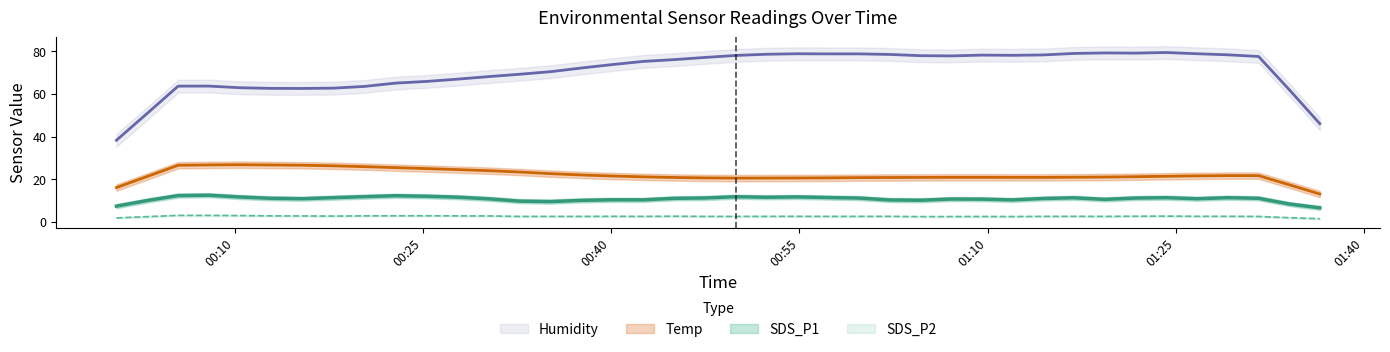

Is the value of SDS_P1 at 2021/03/06 00:37:38 greater than the value of Temp at 2021/03/06 01:02:11?

No